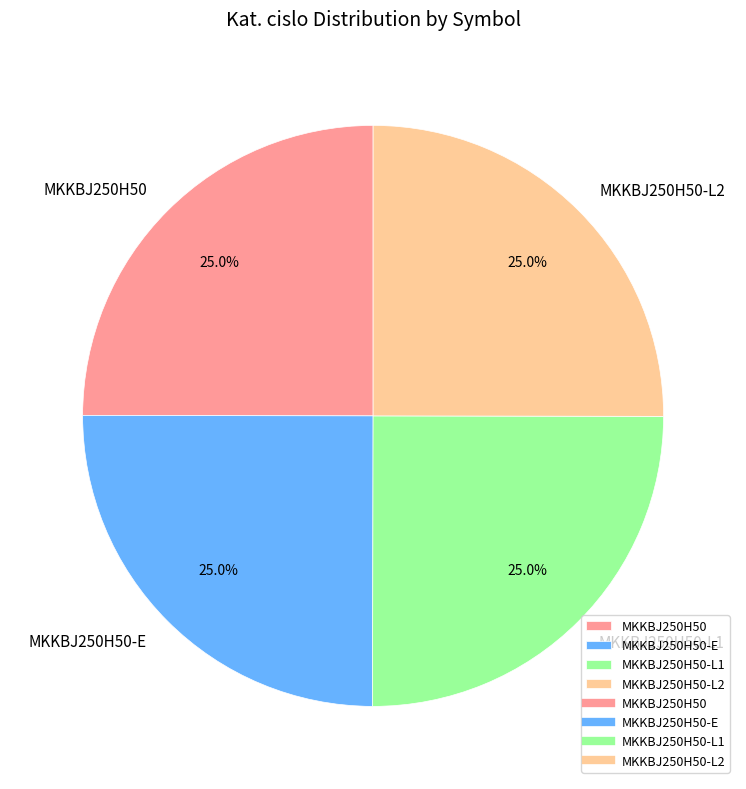

What is the ratio of the value at MKKBJ250H50-E to the value at MKKBJ250H50-L1?

1.0